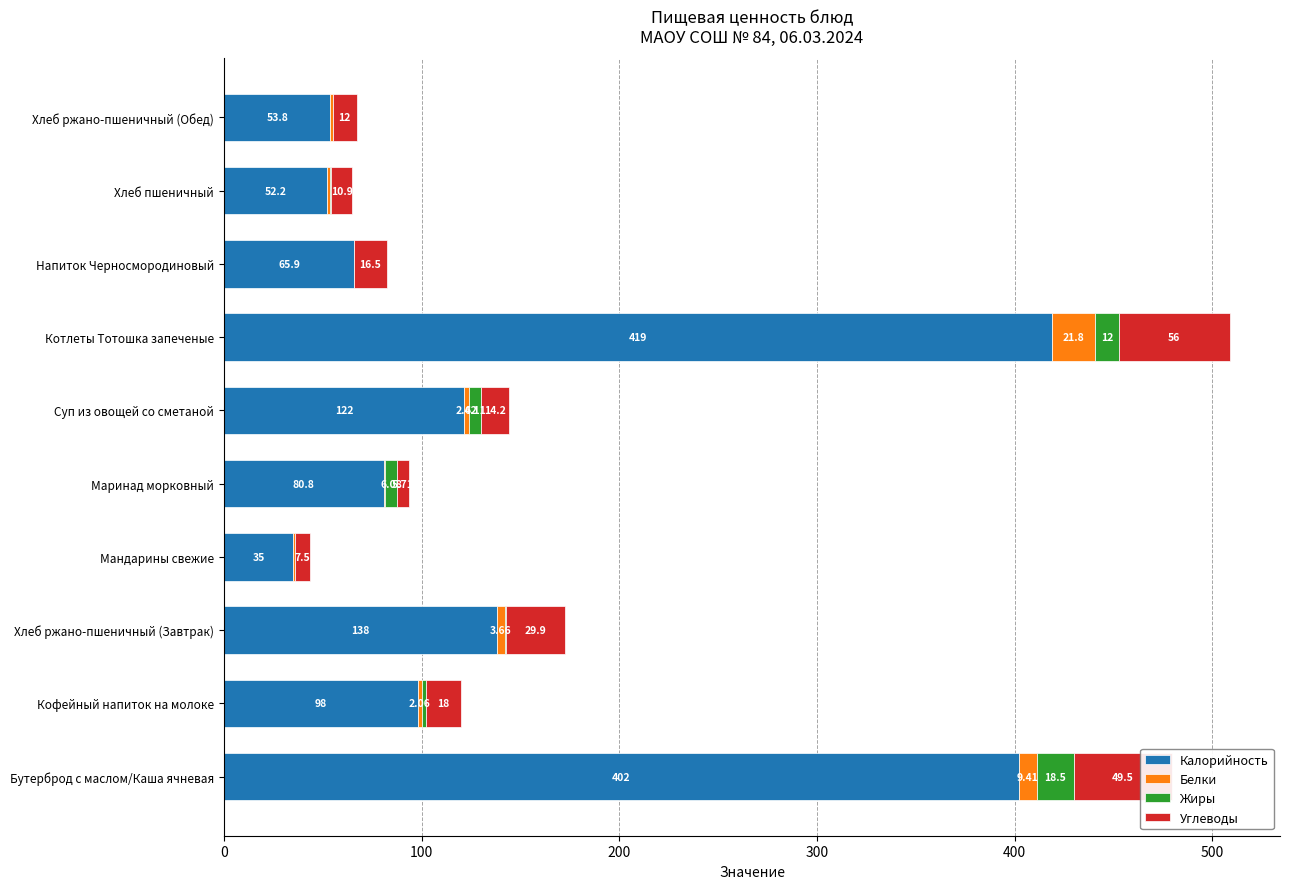

At which category is the sum across all series the highest?

Котлеты Тотошка запеченые